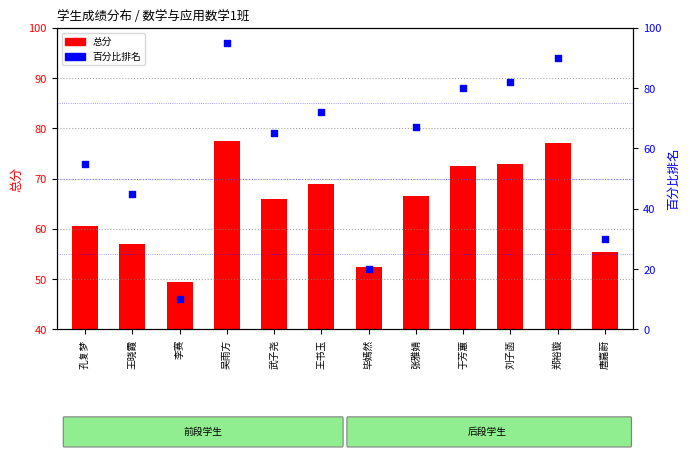

What is the total value across all series at 郑裕镟?

167.0